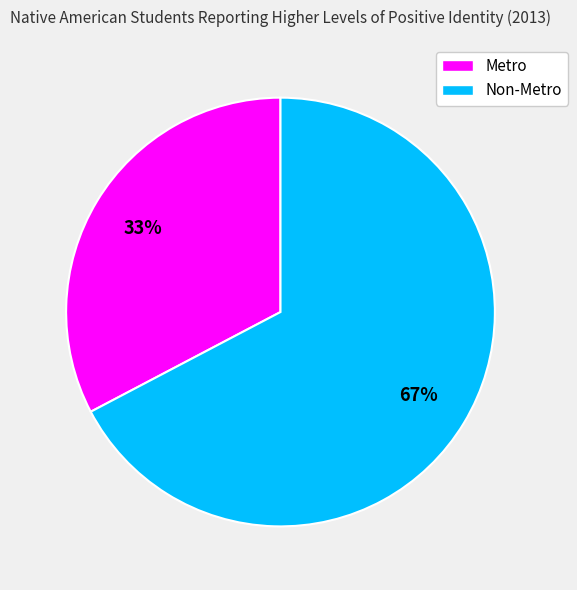

The Metro slice represents 25% of the pie. True or false?

False